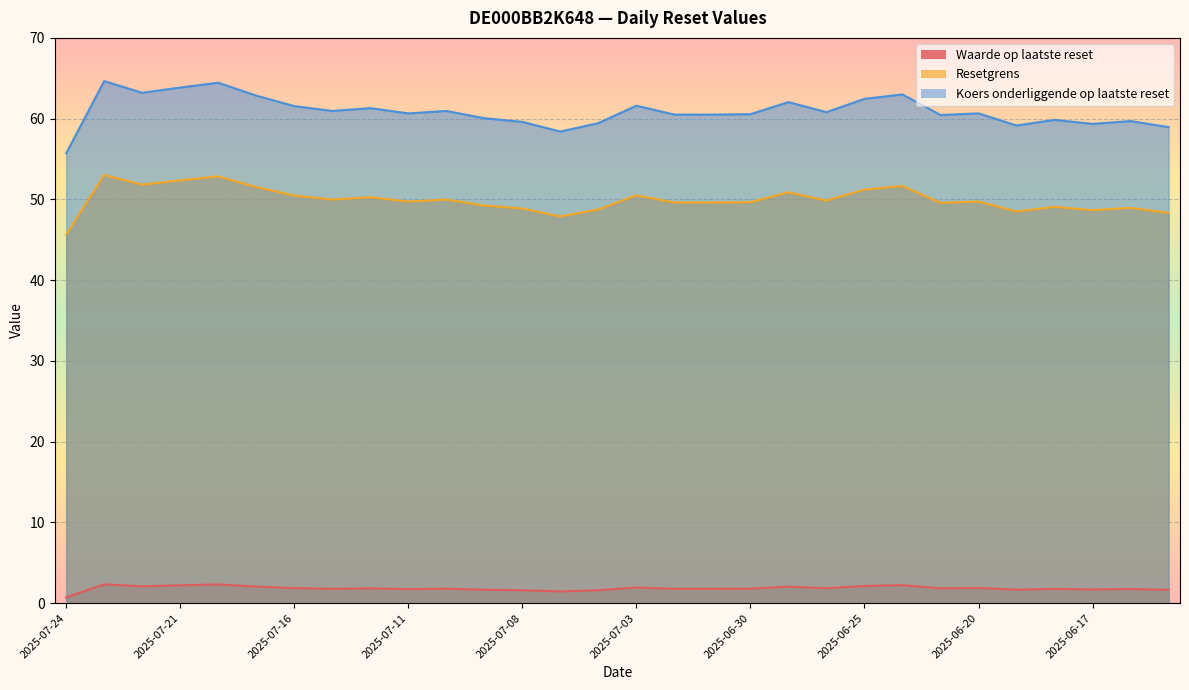

Reading right to left, what are all the values shown in this chart?

Waarde op laatste reset: 2025-06-13=1.6	2025-06-16=1.8	2025-06-17=1.7	2025-06-18=1.8	2025-06-19=1.7	2025-06-20=1.9	2025-06-23=1.8	2025-06-24=2.2	2025-06-25=2.1	2025-06-26=1.9	2025-06-27=2.0	2025-06-30=1.8	2025-07-01=1.8	2025-07-02=1.8	2025-07-03=1.9	2025-07-04=1.6	2025-07-07=1.4	2025-07-08=1.6	2025-07-09=1.7	2025-07-10=1.8	2025-07-11=1.7	2025-07-14=1.8	2025-07-15=1.8	2025-07-16=1.9	2025-07-17=2.1	2025-07-18=2.3	2025-07-21=2.2	2025-07-22=2.1	2025-07-23=2.3	2025-07-24=0.7
Resetgrens: 2025-06-13=48.3	2025-06-16=49.0	2025-06-17=48.7	2025-06-18=49.1	2025-06-19=48.5	2025-06-20=49.7	2025-06-23=49.6	2025-06-24=51.7	2025-06-25=51.2	2025-06-26=49.9	2025-06-27=50.9	2025-06-30=49.7	2025-07-01=49.6	2025-07-02=49.6	2025-07-03=50.5	2025-07-04=48.7	2025-07-07=47.9	2025-07-08=48.9	2025-07-09=49.2	2025-07-10=50.0	2025-07-11=49.7	2025-07-14=50.3	2025-07-15=50.0	2025-07-16=50.5	2025-07-17=51.5	2025-07-18=52.8	2025-07-21=52.4	2025-07-22=51.8	2025-07-23=53.0	2025-07-24=45.7
Koers onderliggende op laatste reset: 2025-06-13=59.0	2025-06-16=59.7	2025-06-17=59.4	2025-06-18=59.9	2025-06-19=59.1	2025-06-20=60.6	2025-06-23=60.5	2025-06-24=63.0	2025-06-25=62.5	2025-06-26=60.8	2025-06-27=62.0	2025-06-30=60.5	2025-07-01=60.5	2025-07-02=60.5	2025-07-03=61.6	2025-07-04=59.5	2025-07-07=58.4	2025-07-08=59.6	2025-07-09=60.0	2025-07-10=61.0	2025-07-11=60.6	2025-07-14=61.3	2025-07-15=61.0	2025-07-16=61.5	2025-07-17=62.9	2025-07-18=64.5	2025-07-21=63.9	2025-07-22=63.2	2025-07-23=64.7	2025-07-24=55.7